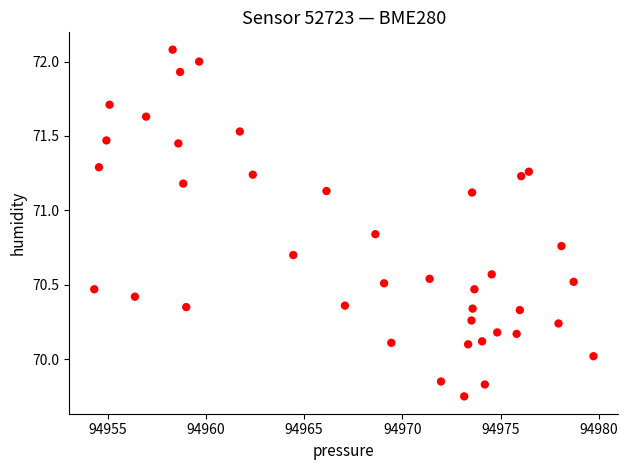

What is the range of X values (max minus min)?

25.4